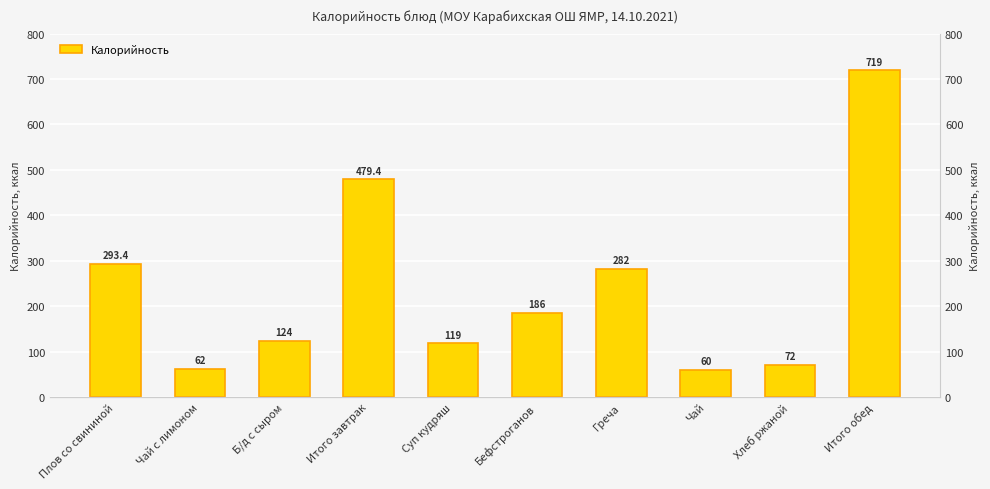

Which has a higher value, Итого завтрак or Плов со свининой?

Итого завтрак